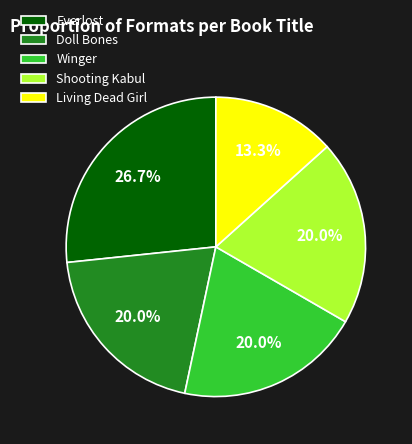

Do Everlost and Shooting Kabul together represent more than half of the pie?

No